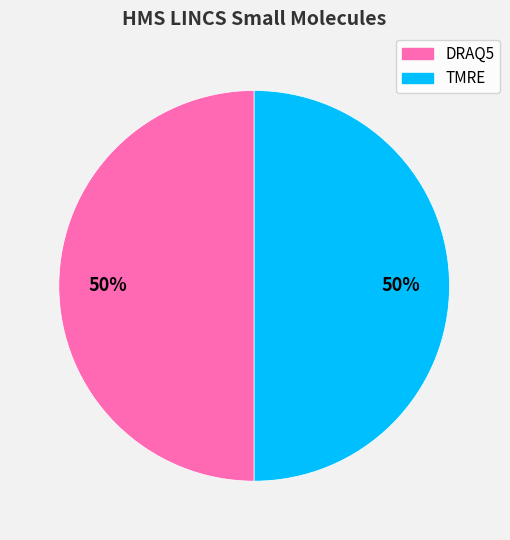

To the nearest percent, what percentage of the pie is TMRE?

50%